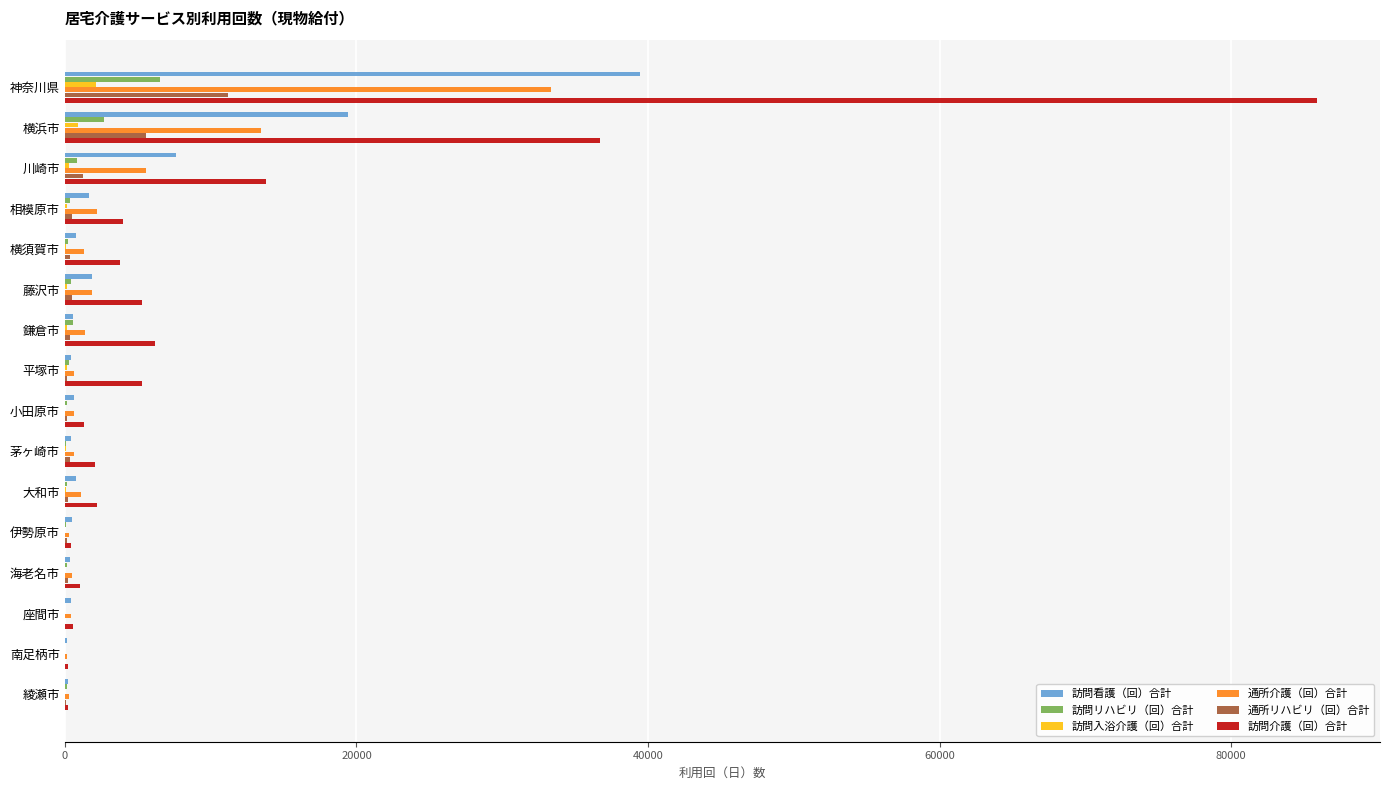

What is the approximate value of 訪問介護（回）合計 at 神奈川県?

85915